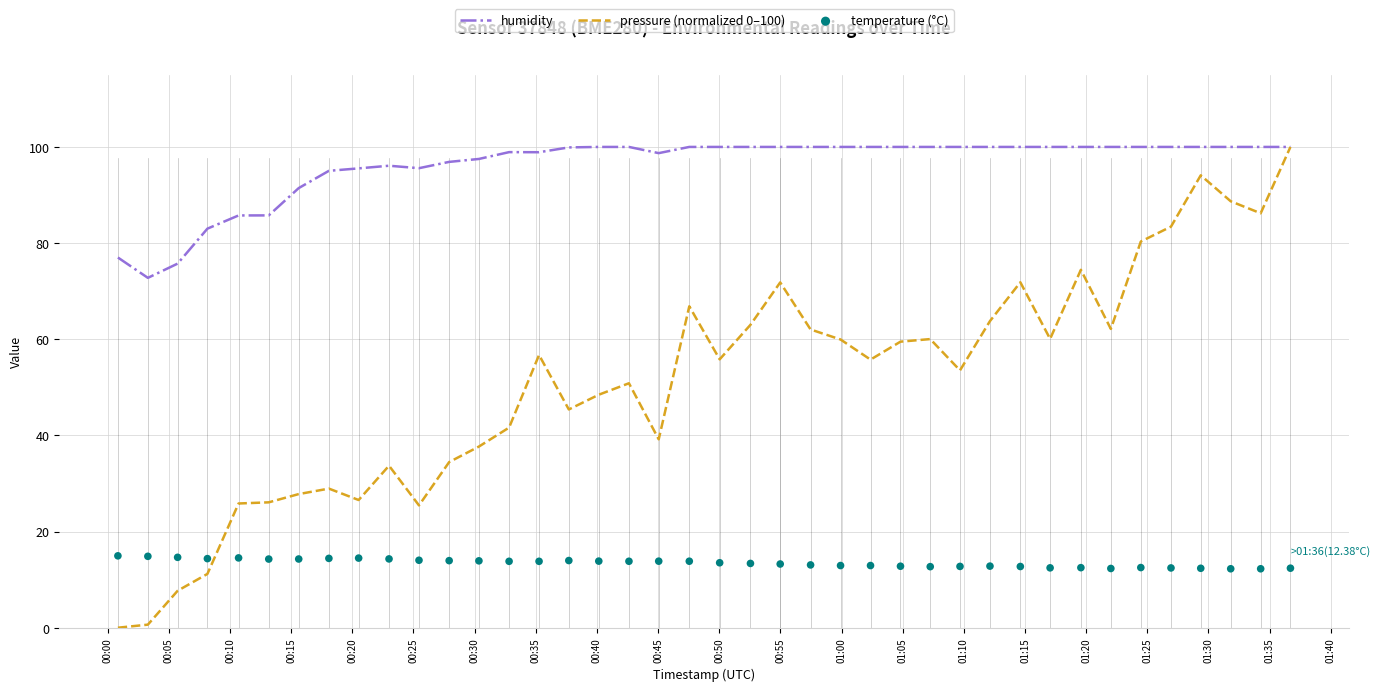

Which series has the largest total across all categories?

humidity